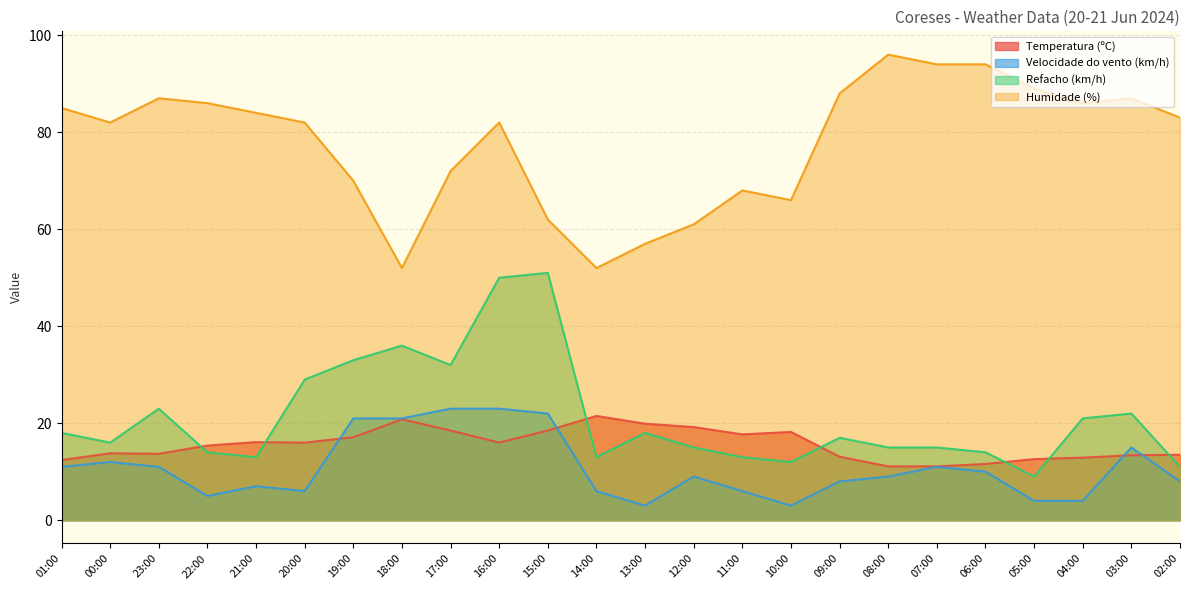

The Temperatura (ºC) series shows 23.0 at 16:00. True or false?

False